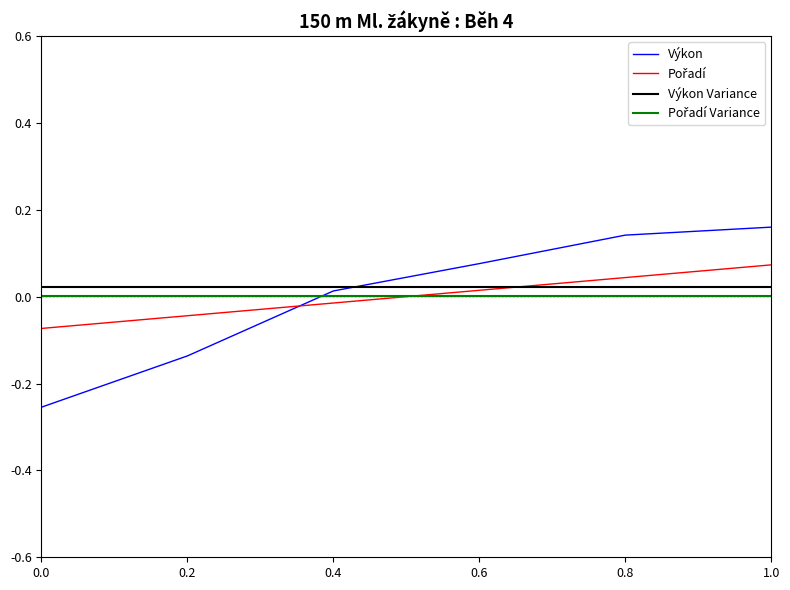

The value of Výkon Variance at 0.2 is 0.0. True or false?

True